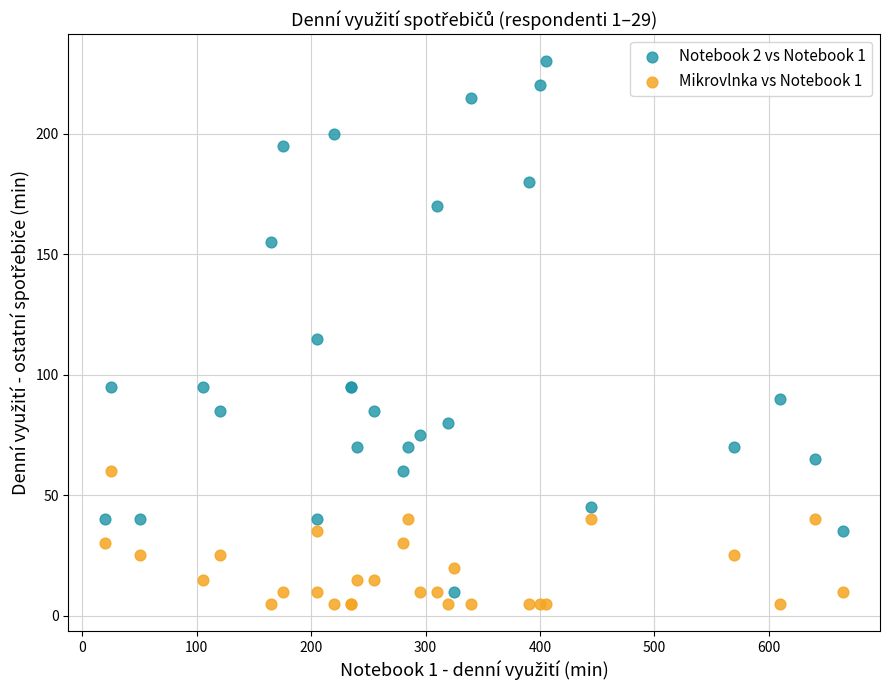

Which series reaches the maximum Y coordinate?

Notebook 2 vs Notebook 1